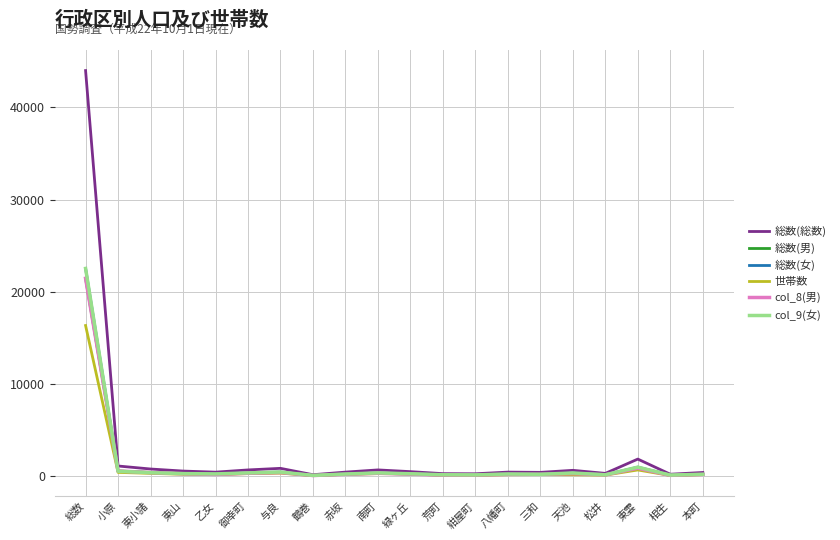

Is this an area chart (filled region under the line)?

No